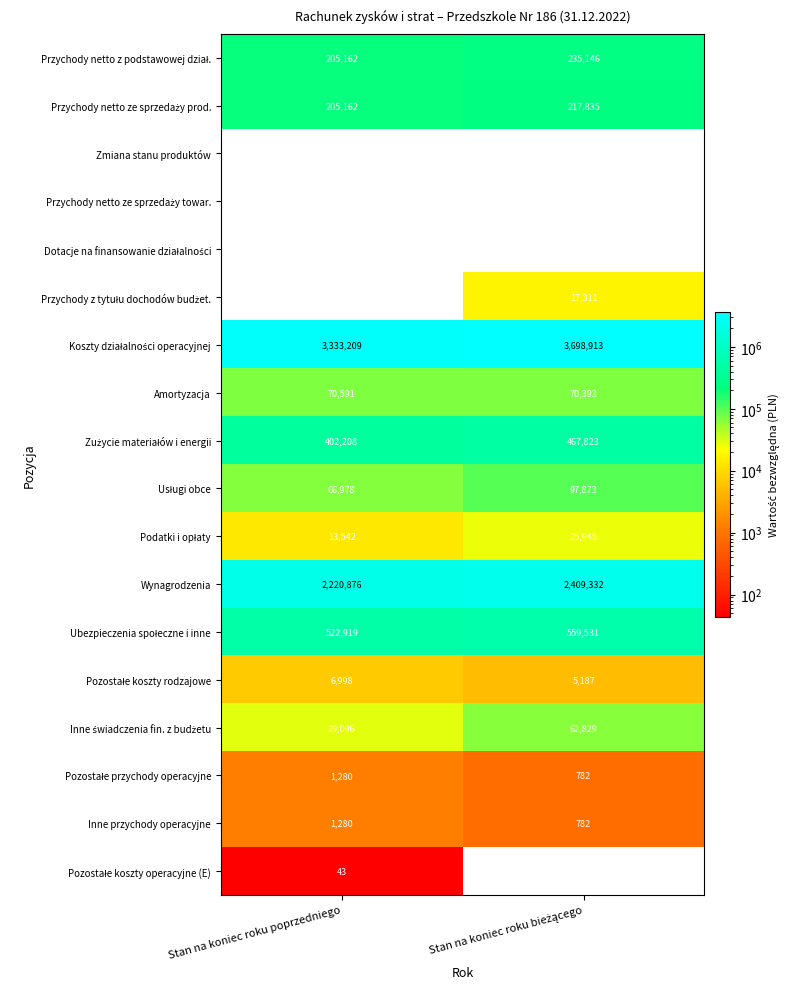

What is the difference between the maximum and minimum values in the Amortyzacja series?

198